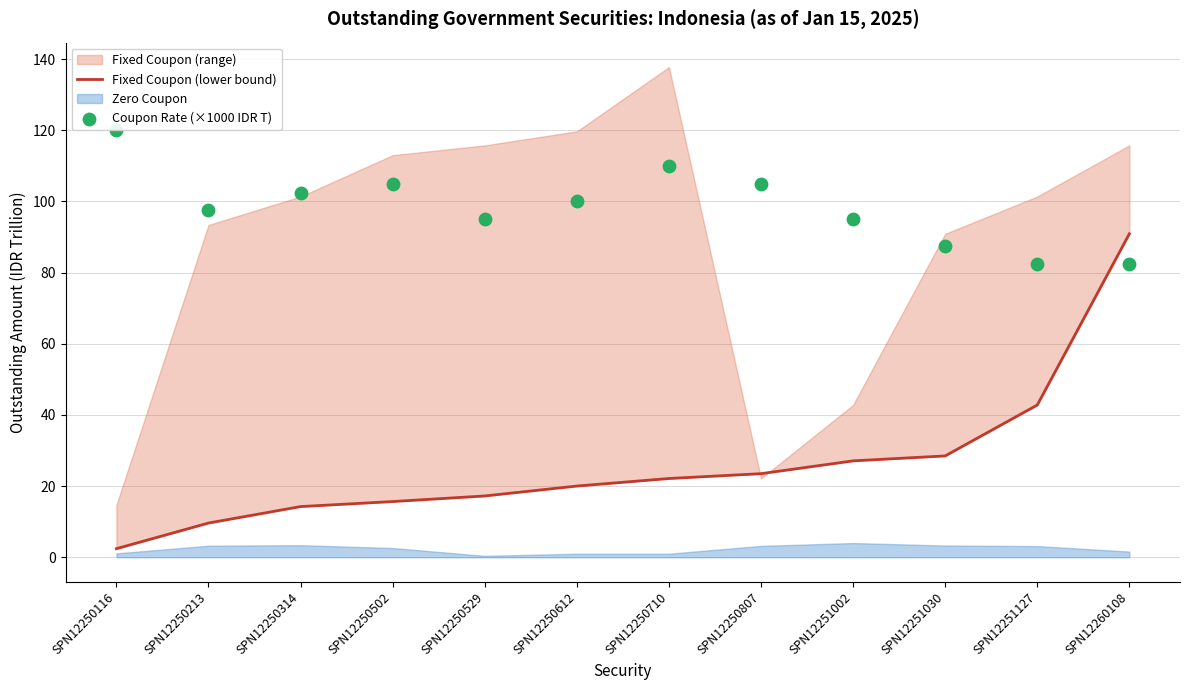

Is the value of Fixed Coupon (lower bound) at SPN12260108 greater than the value of Coupon Rate (×1000 IDR T) at SPN12250314?

No